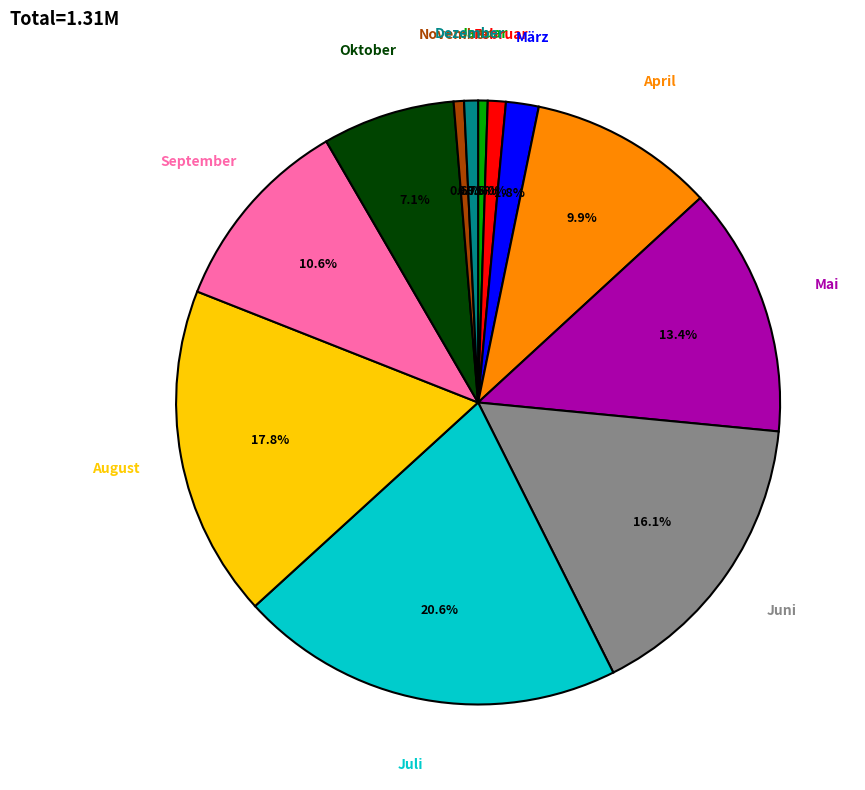

Does any single category account for the majority?

No